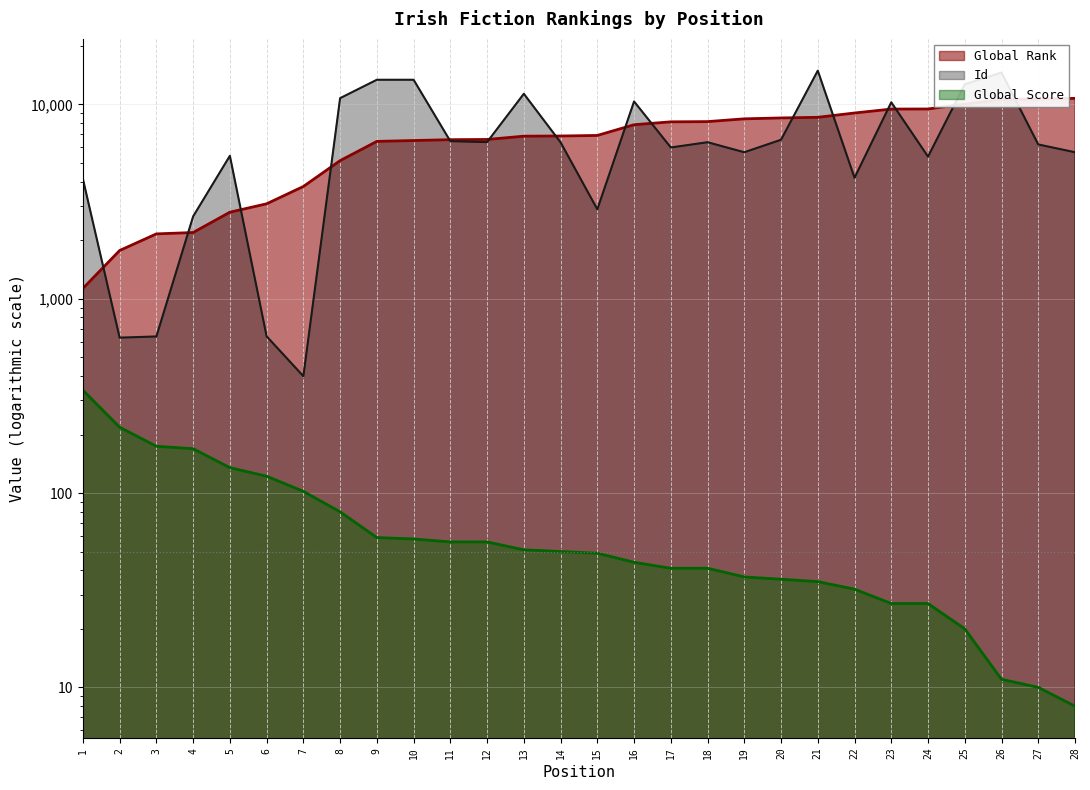

The value of Global Rank at 26 is 10607. True or false?

True